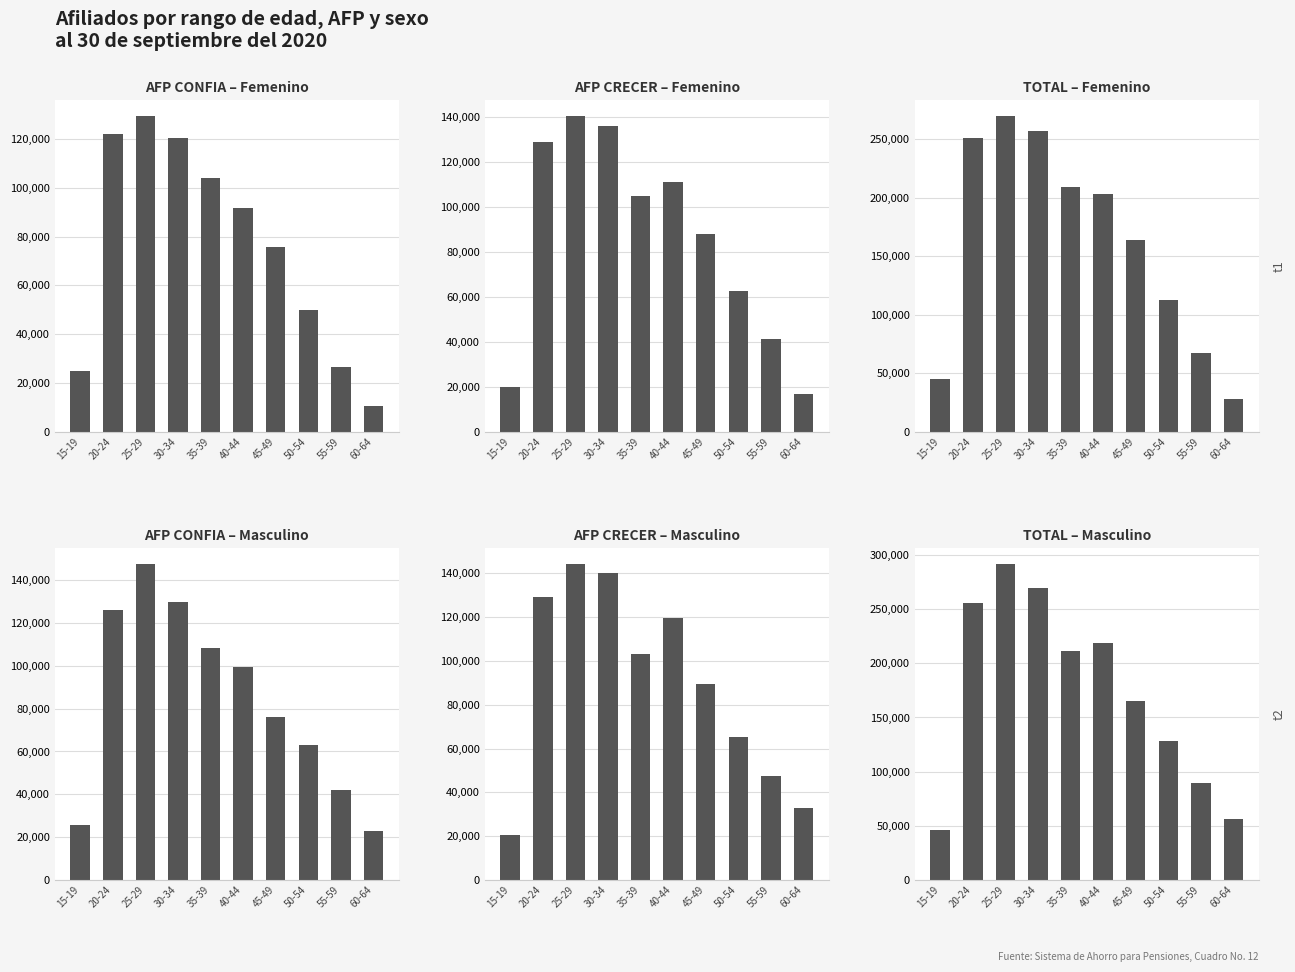

List the labels in order of TOTAL – Masculino value, smallest first.

15-19, 60-64, 55-59, 50-54, 45-49, 35-39, 40-44, 20-24, 30-34, 25-29